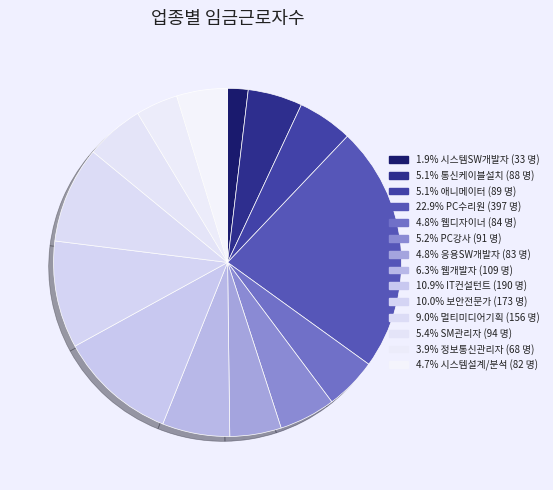

Does any single category account for the majority?

No